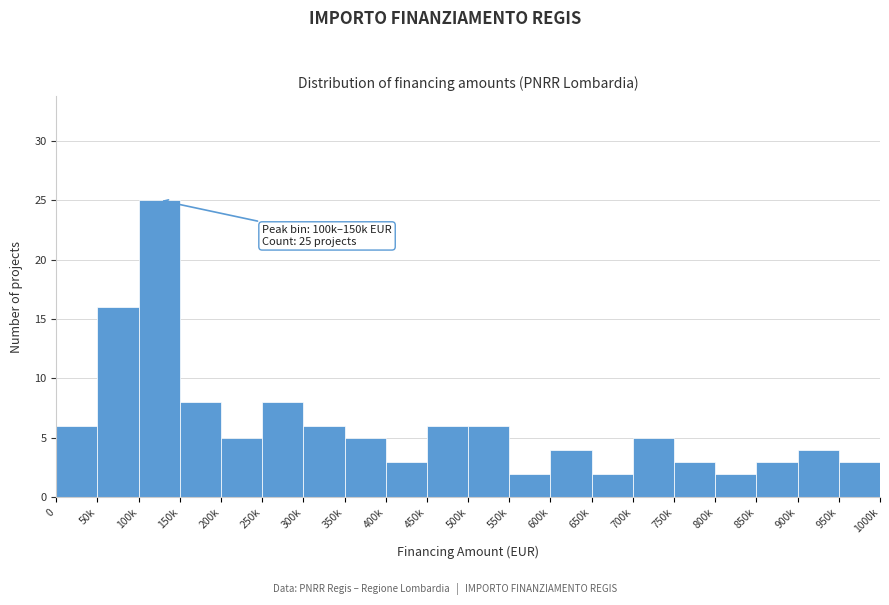

Reading left to right, extract all data points from this chart.

6	16	25	8	5	8	6	5	3	6	6	2	4	2	5	3	2	3	4	3